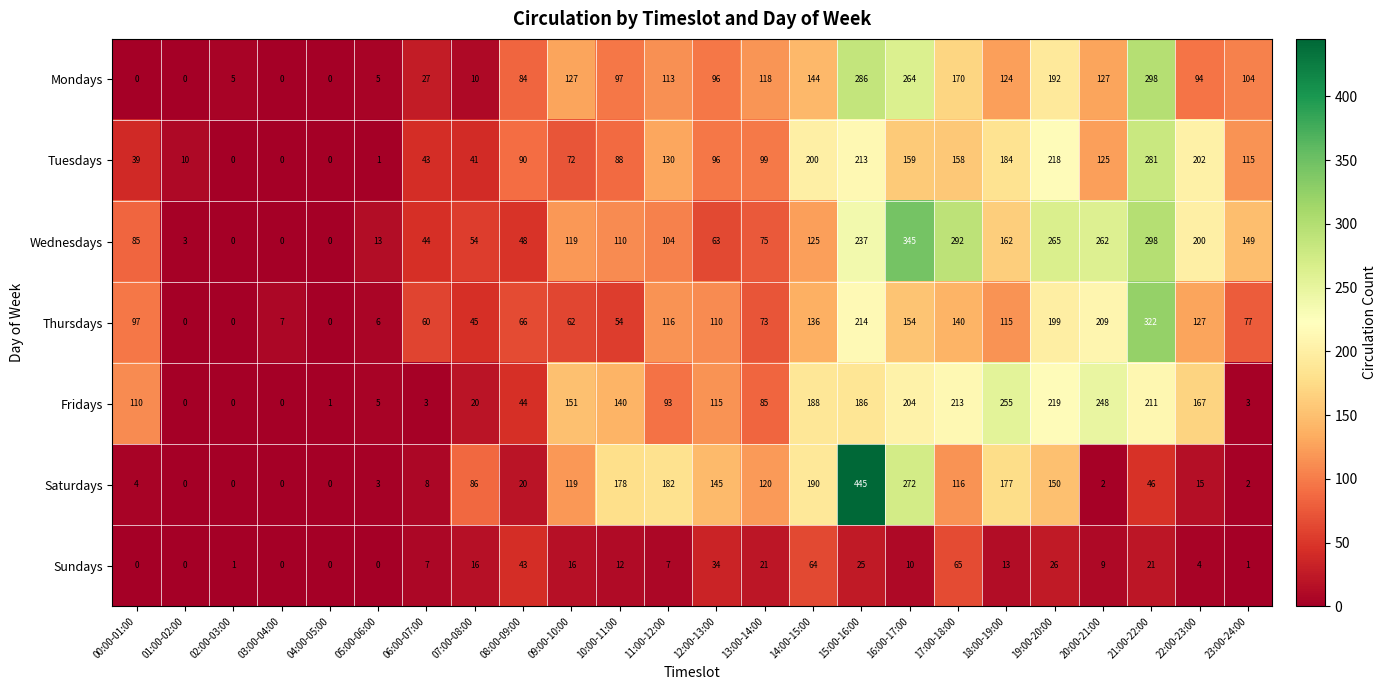

Where does the Sundays series first go above 12?

07:00-08:00